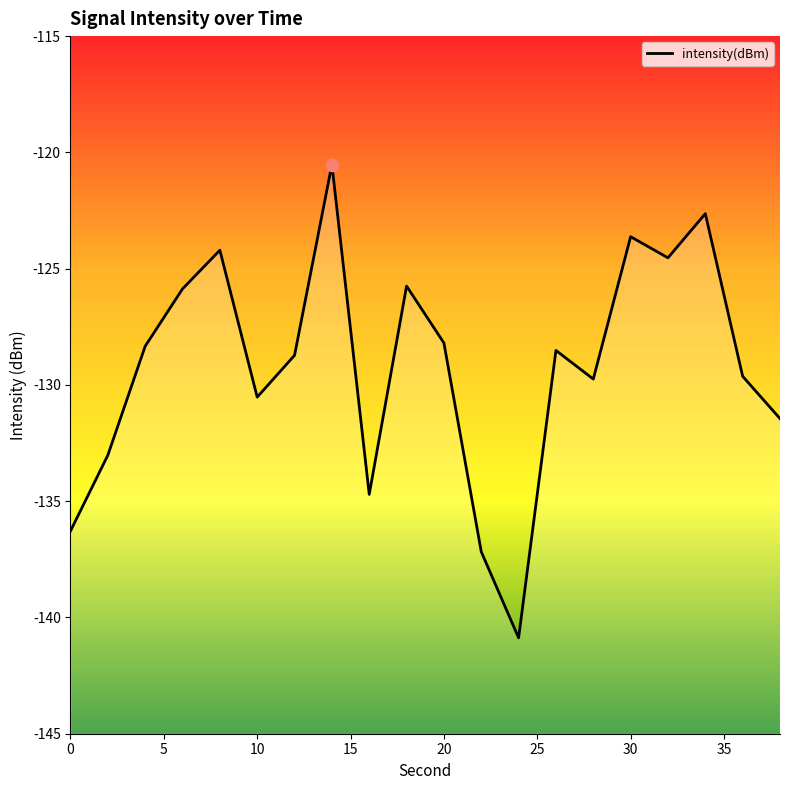

Between 34 and 36, which is larger?

34